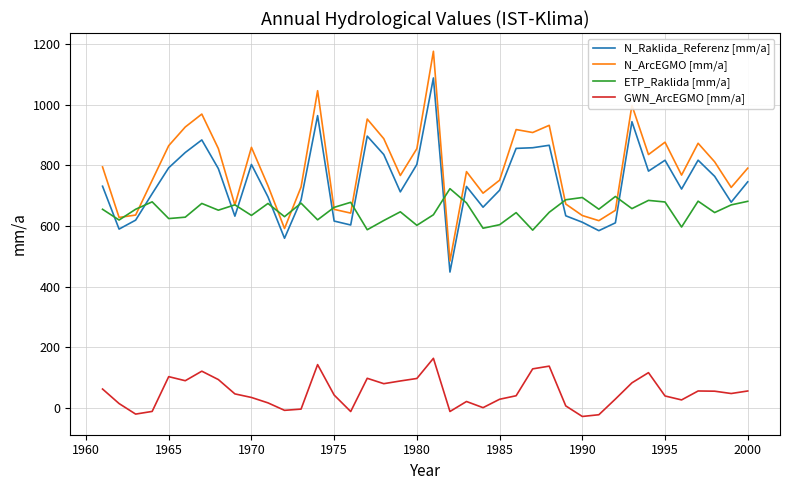

True or false: GWN_ArcEGMO [mm/a] and N_Raklida_Referenz [mm/a] cross at least once.

False